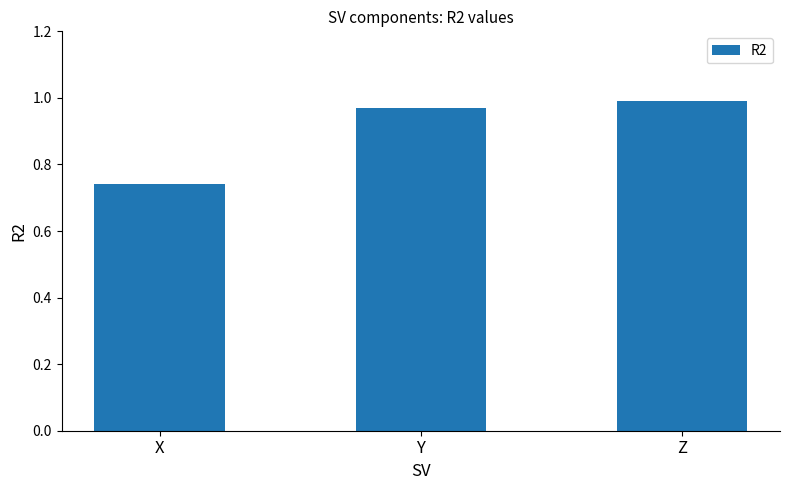

What is the average value?

0.9